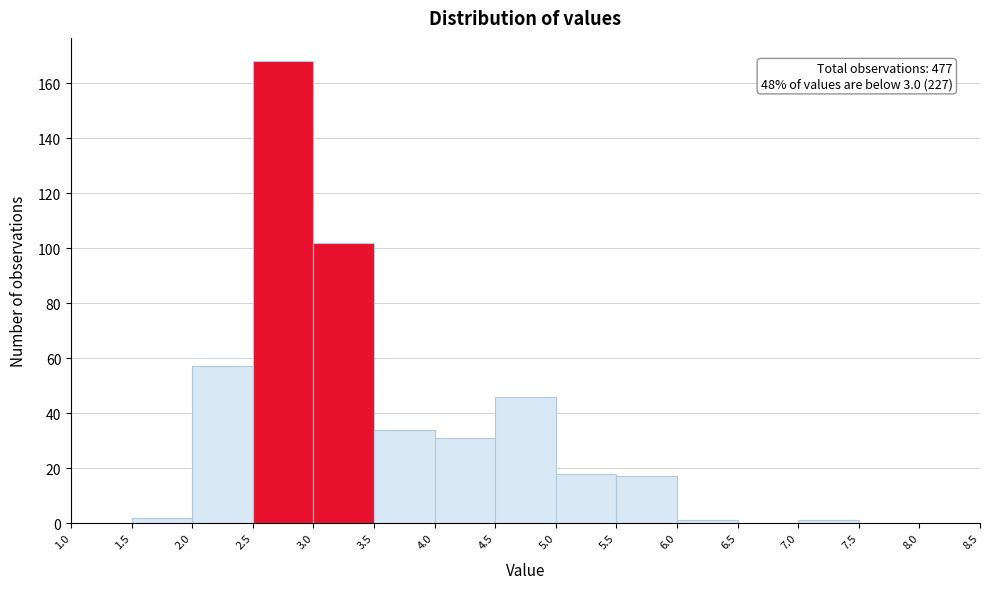

Which range on the x-axis has the tallest bar?

2.5 to 3.0